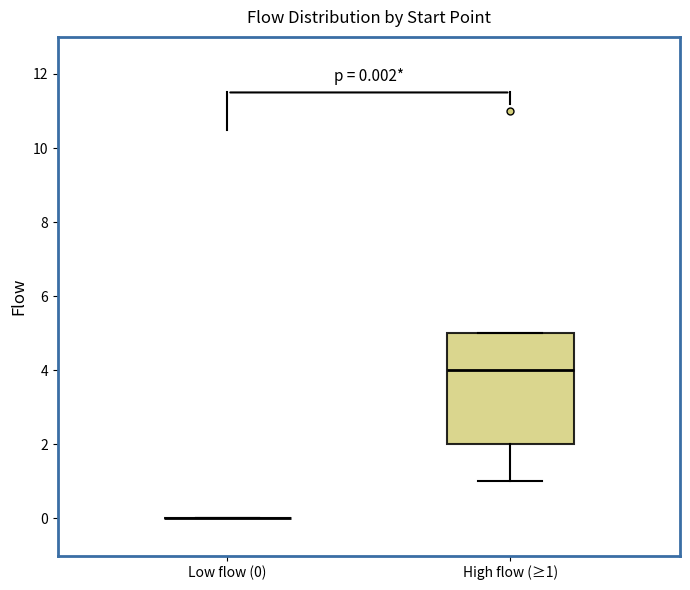

Comparing the boxes themselves (not the whiskers), which one is the tallest?

High flow (≥1)